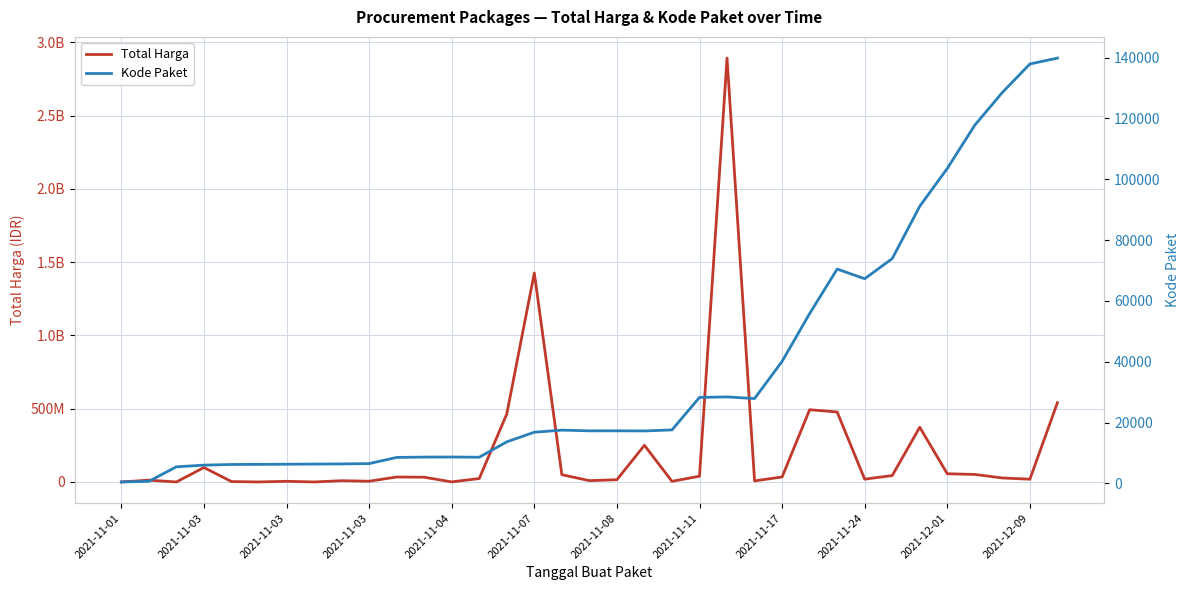

The value of Total Harga at 20 is 4350000. True or false?

True